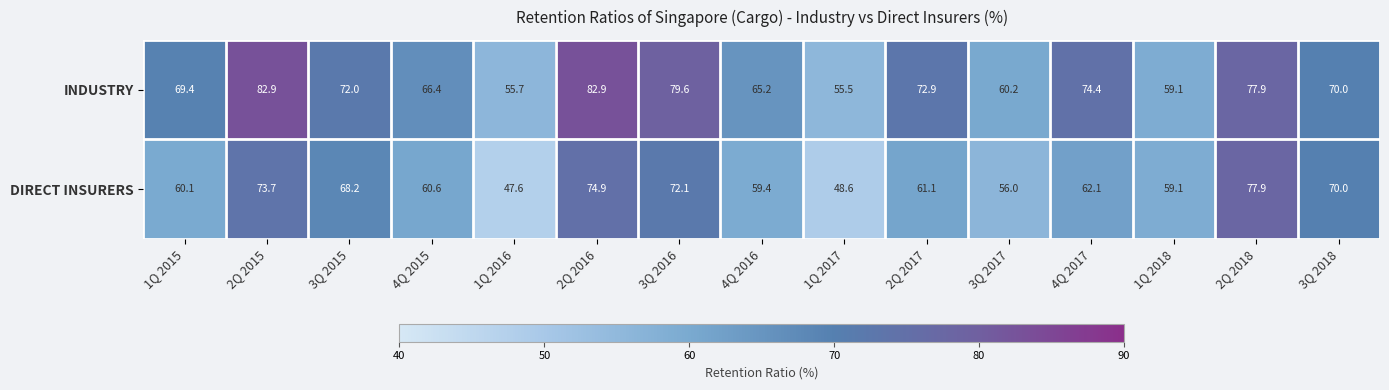

Between 4Q 2016 and 3Q 2018, which series saw the biggest shift?

DIRECT INSURERS